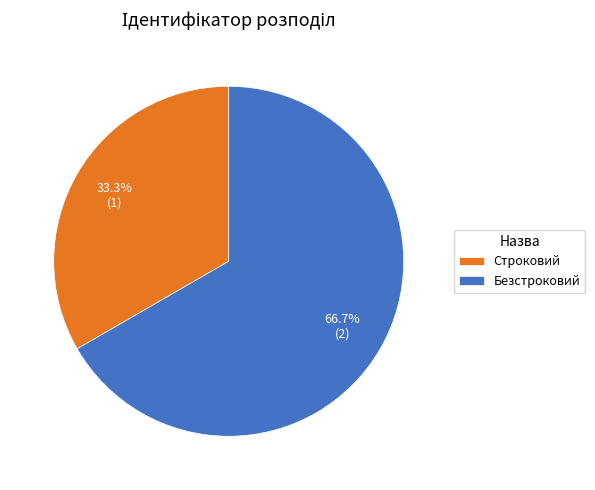

Rank the categories by value from lowest to highest.

Строковий, Безстроковий